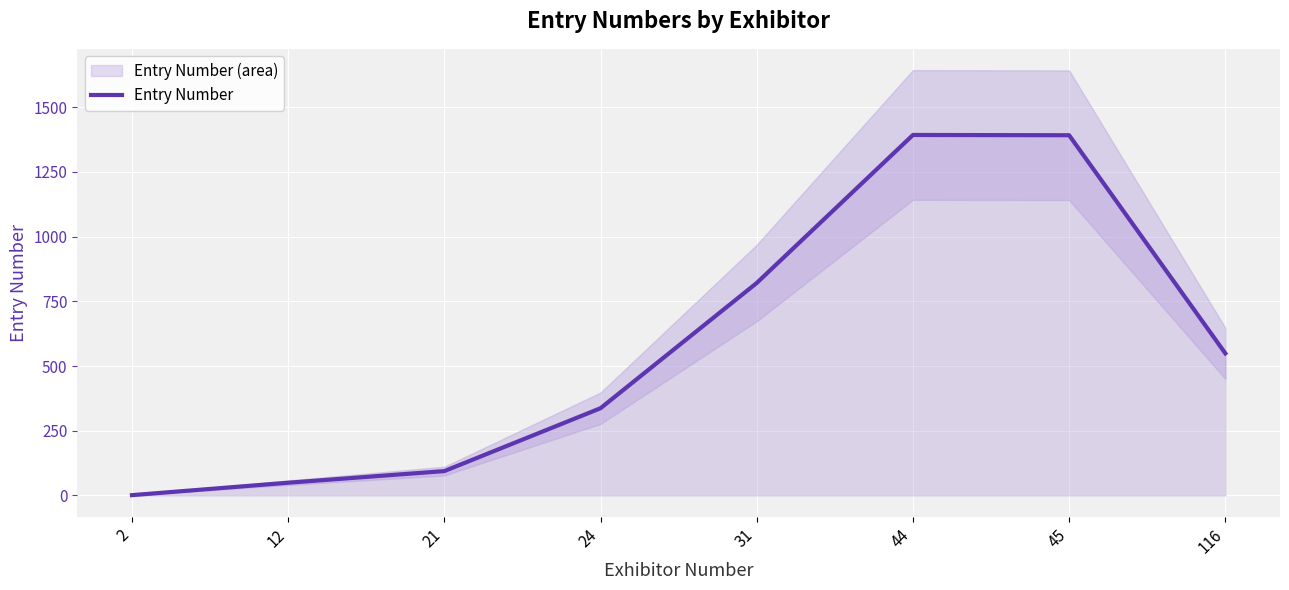

What is the value of the 6th point from the left?

1393